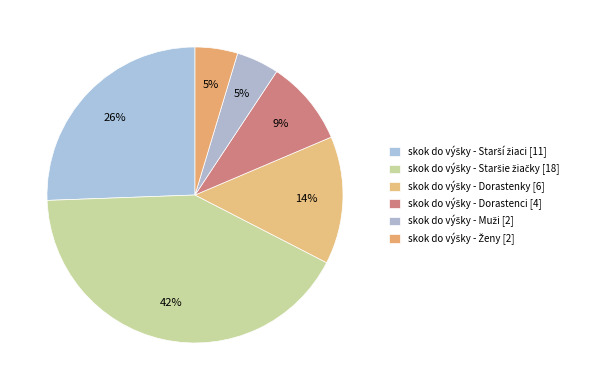

Count the number of slices in the pie.

6